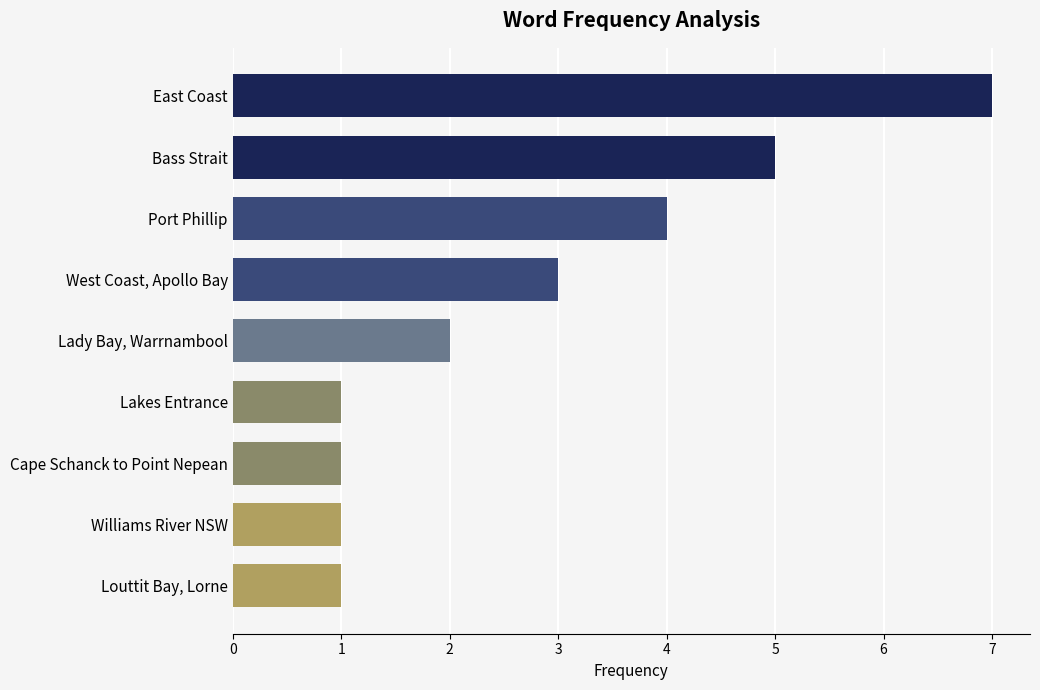

Reading top to bottom, transcribe all the data shown in this chart.

7	5	4	3	2	1	1	1	1